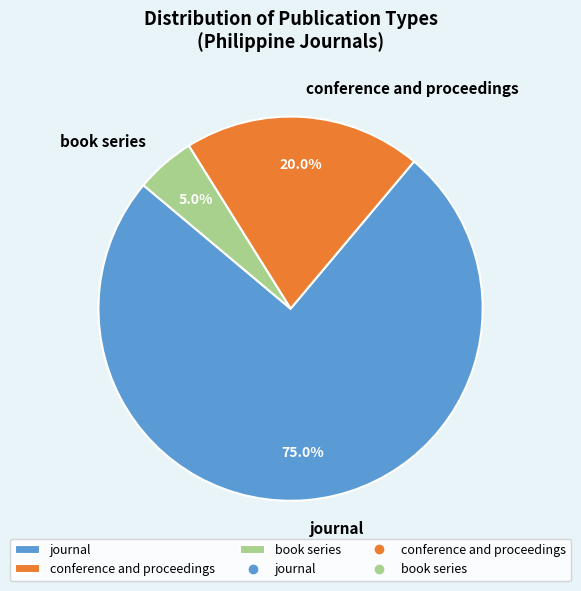

Rank the categories by value from lowest to highest.

book series, conference and proceedings, journal